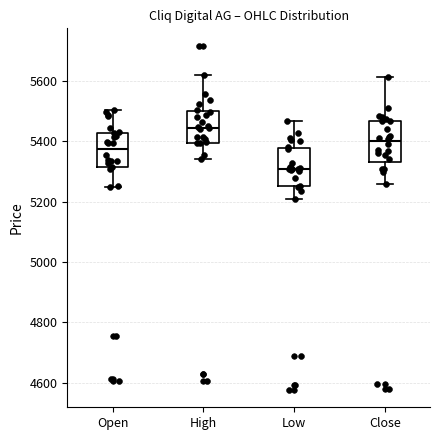

Where does the median line of the box for Low sit on the y-axis? The values are not printed on the chart, so give them approximately, as read against the axis.

5300